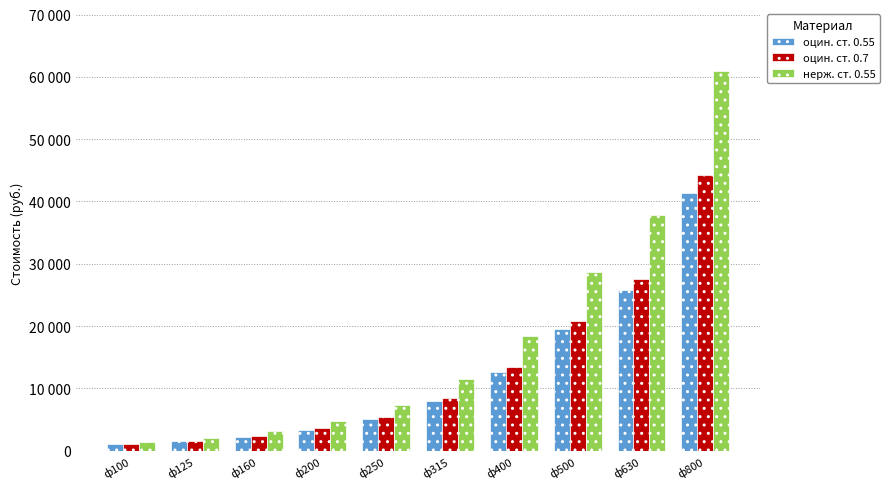

Read the нерж. ст. 0.55 value at ф200.

4845.5